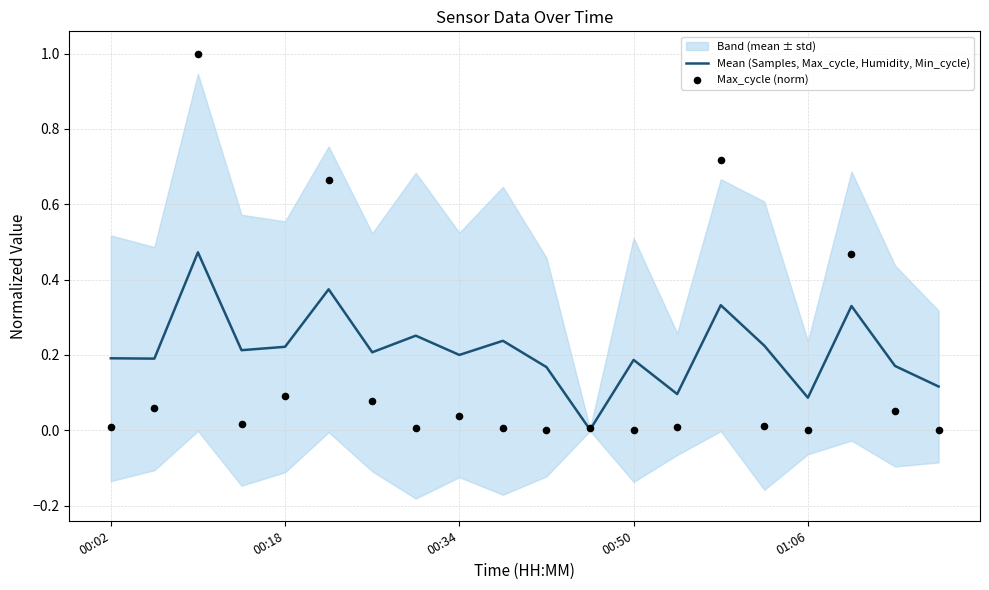

At how many categories does at least one series exceed 0?

20